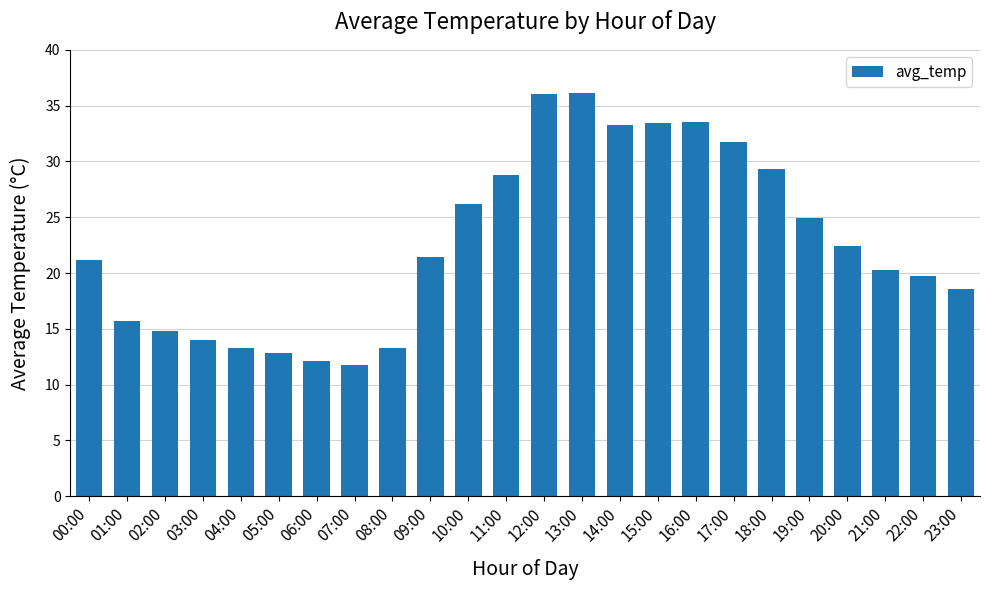

The value at 22:00 is 19.7. True or false?

True